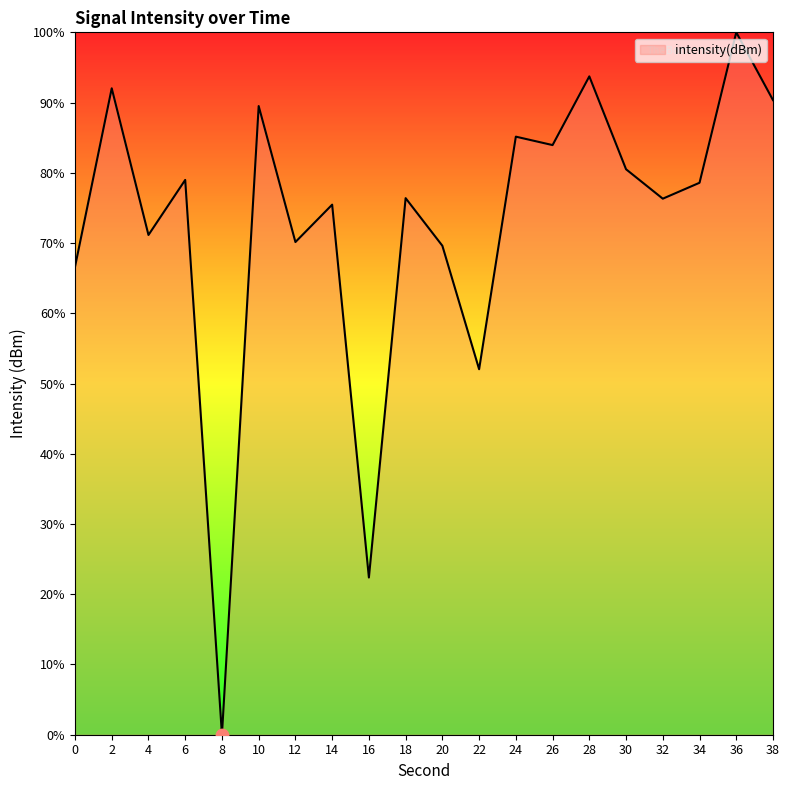

What is the change in value from 26 to 28?

+9.8